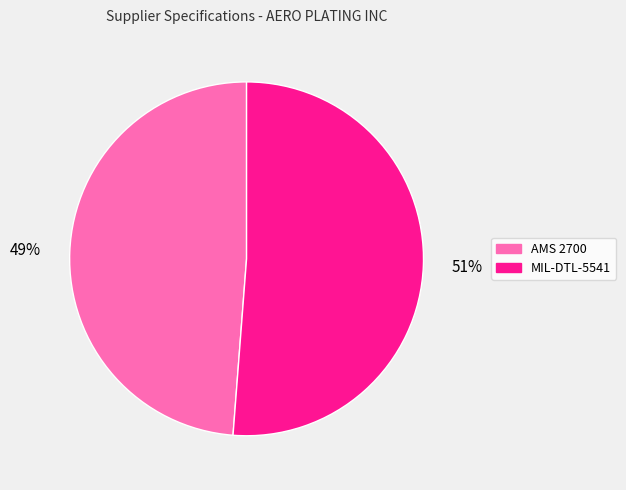

What is the ratio of the value at AMS 2700 to the value at MIL-DTL-5541?

1.0